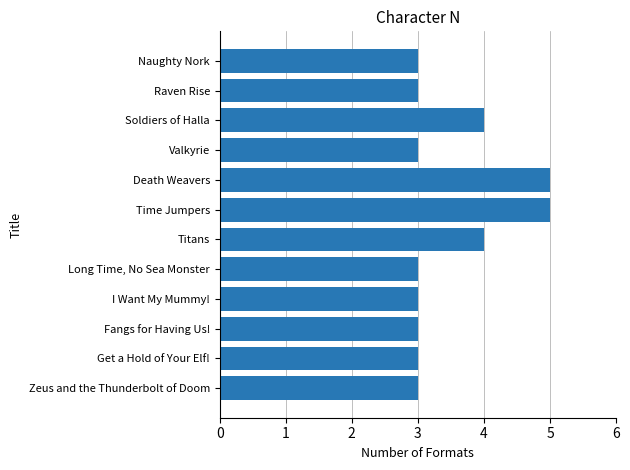

Count the number of data series in this chart.

1